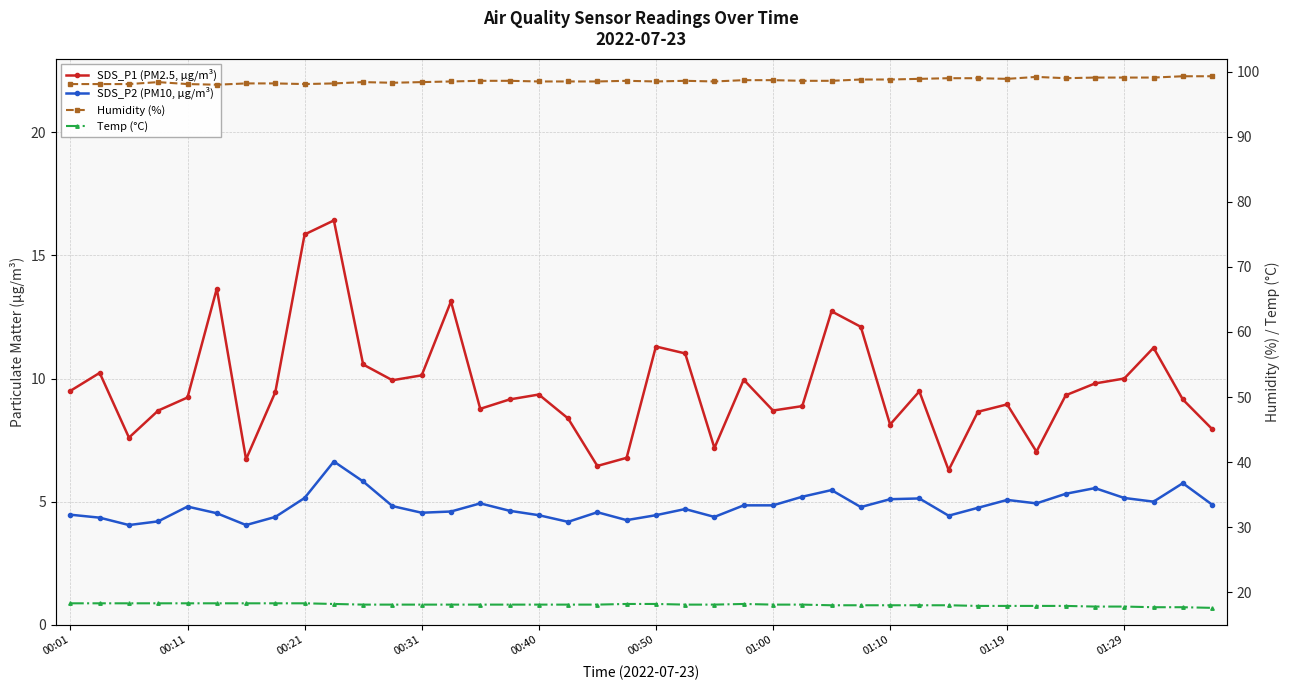

True or false: Temp (°C) has a value of 12.0 at 01:29.

False